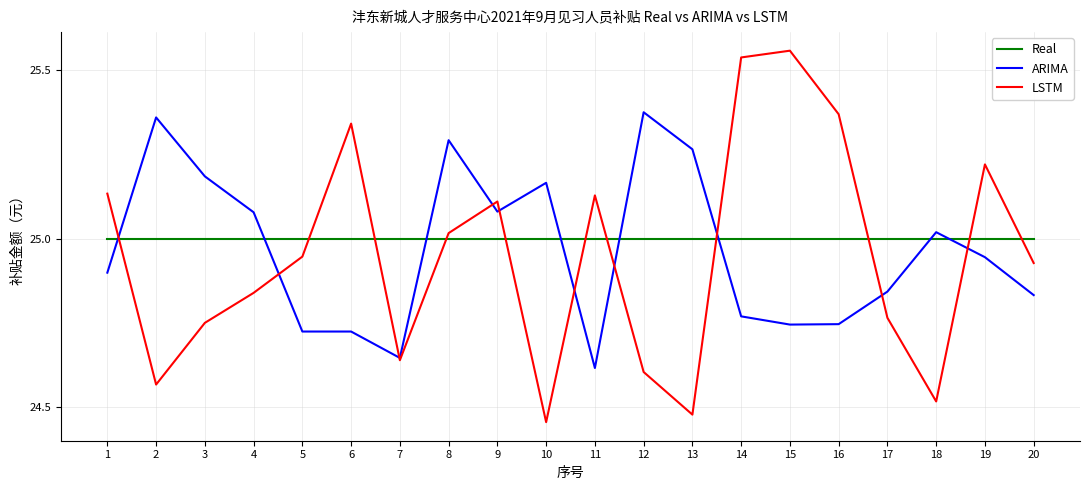

What is the total value across all series at 20?

74.8